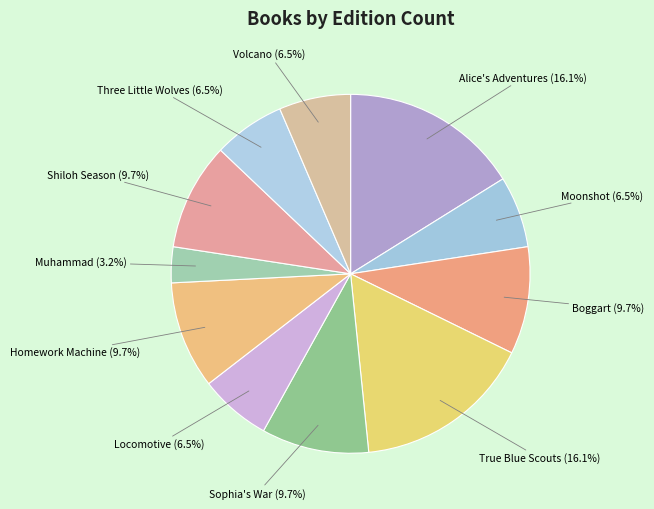

Count the number of slices in the pie.

11